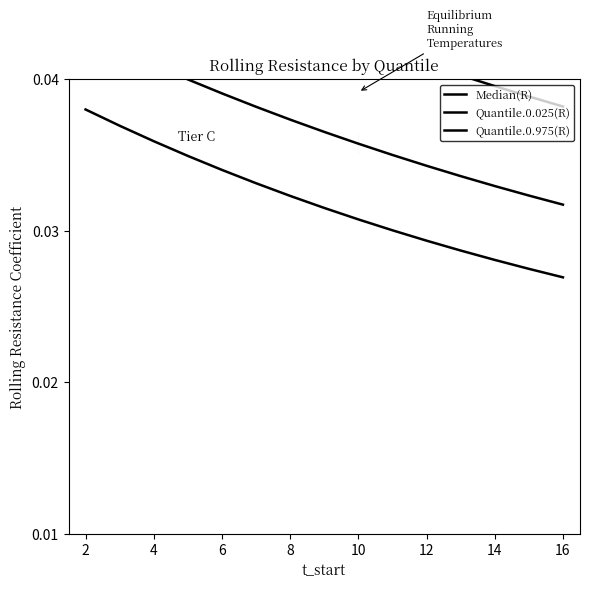

Is the value of Median(R) at 0 greater than the value of Quantile.0.975(R) at 18?

Yes